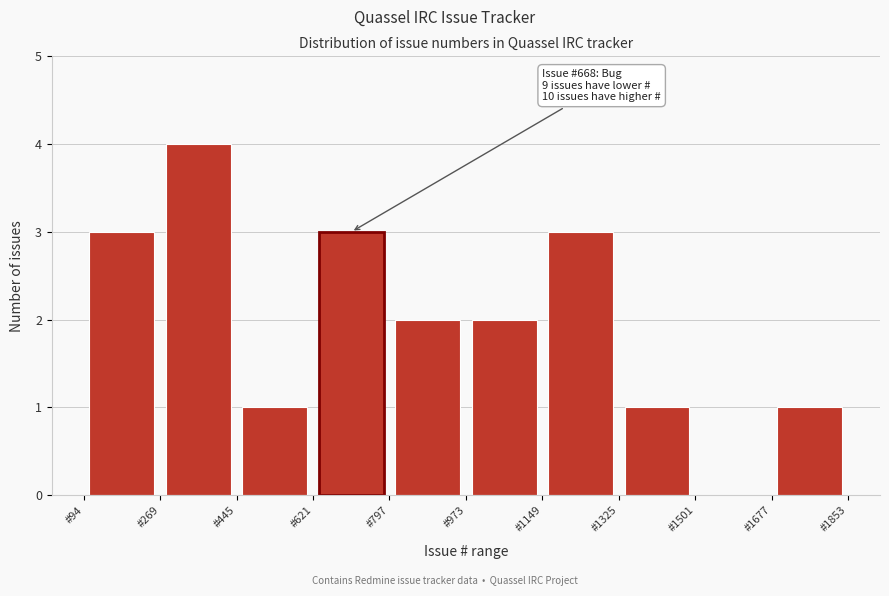

Over which range of the x-axis is the bar tallest?

260 to 440